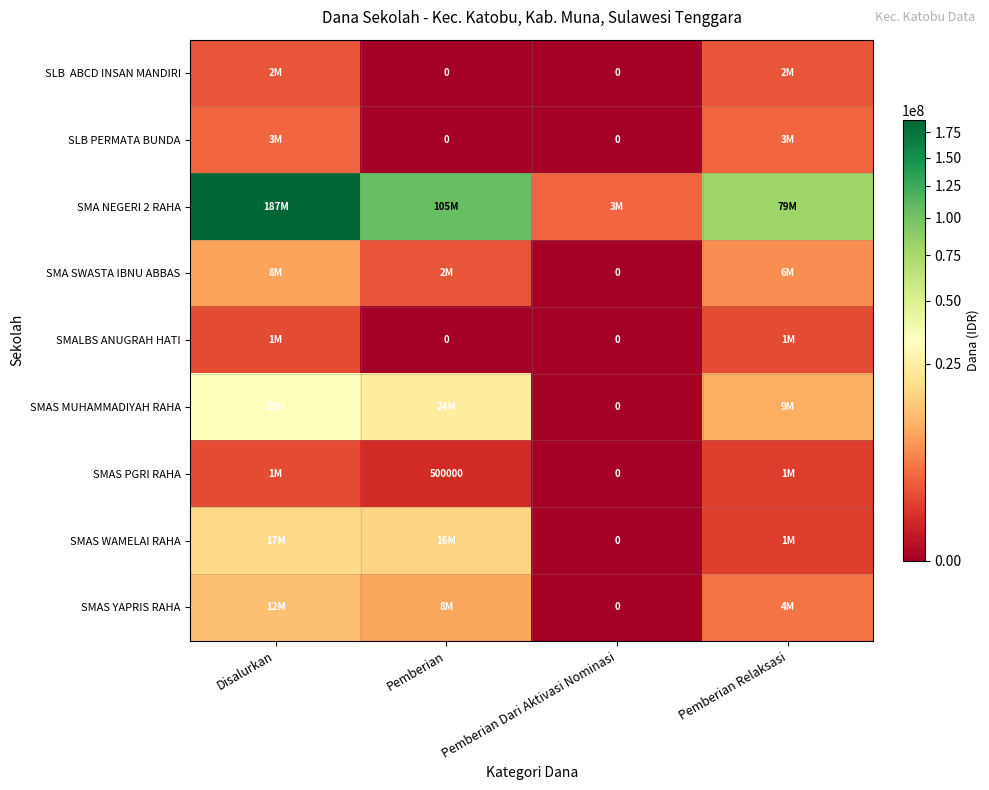

How many values in the SMA SWASTA IBNU ABBAS series are below 6000000?

2